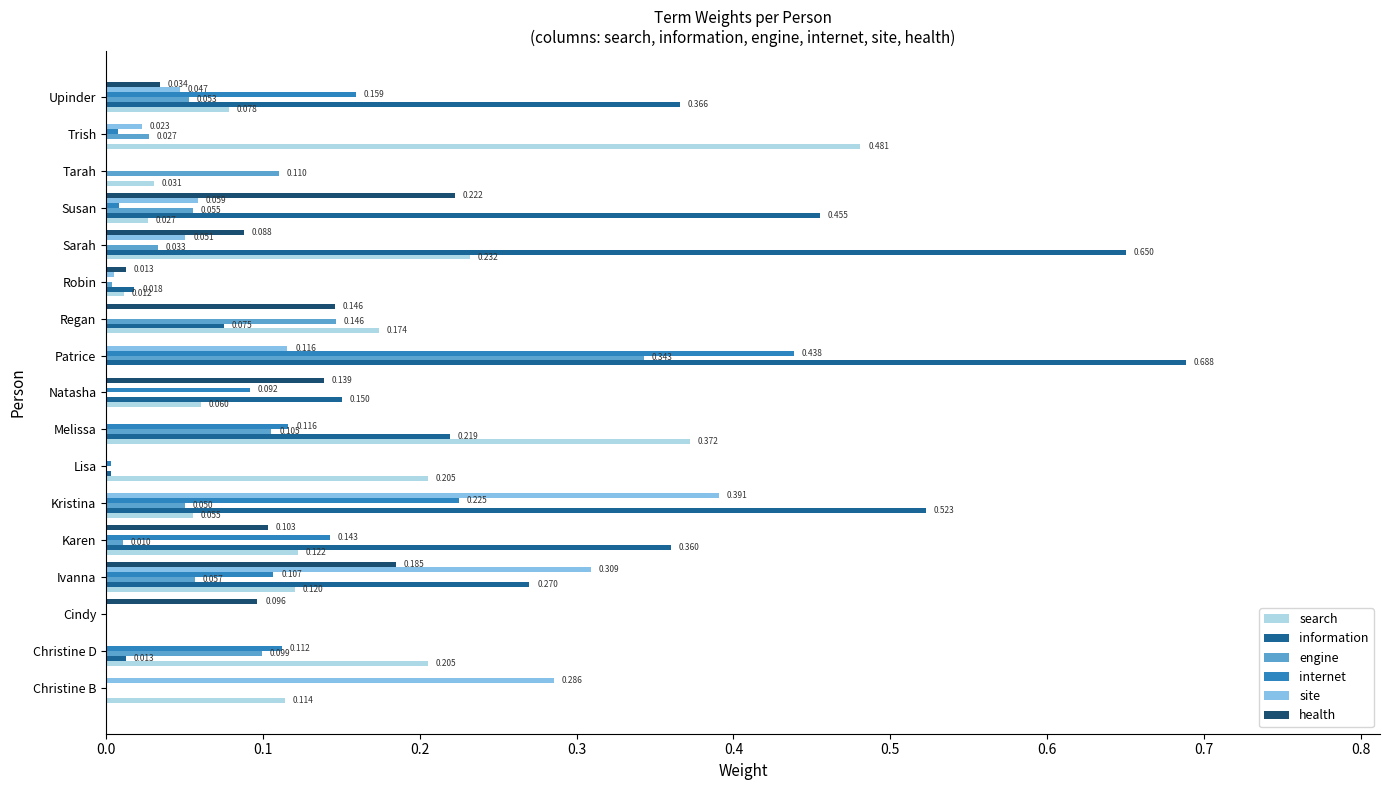

Which category has the highest value across all series?

Patrice